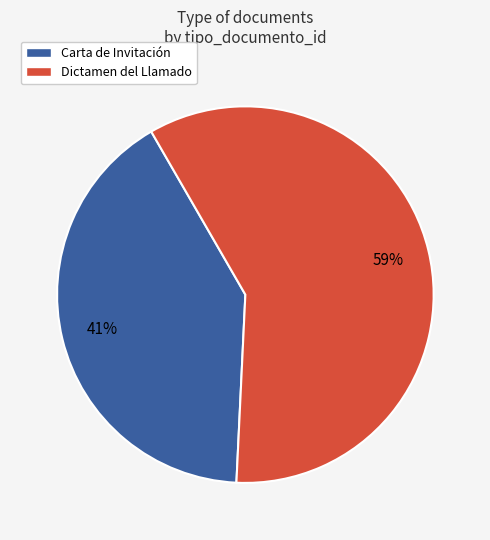

The Carta de Invitación slice represents 32% of the pie. True or false?

False